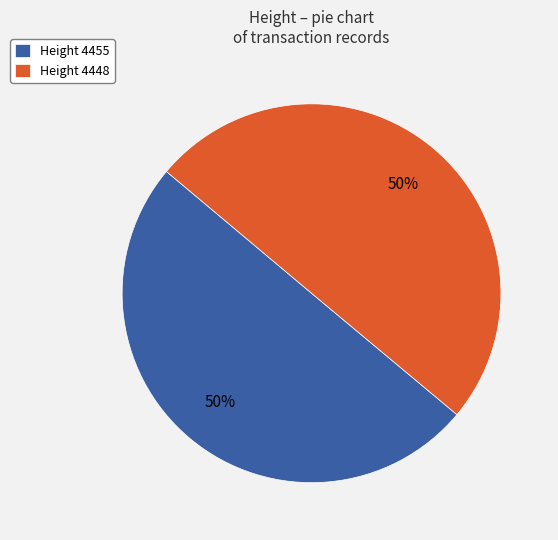

To the nearest percent, what is the combined percentage of Height 4455 and Height 4448?

100%